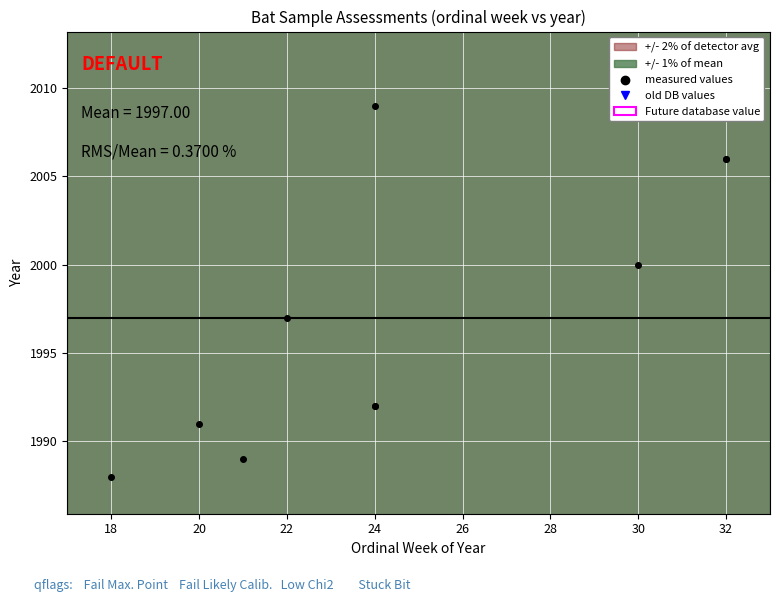

What is the difference between the maximum and minimum values?

21